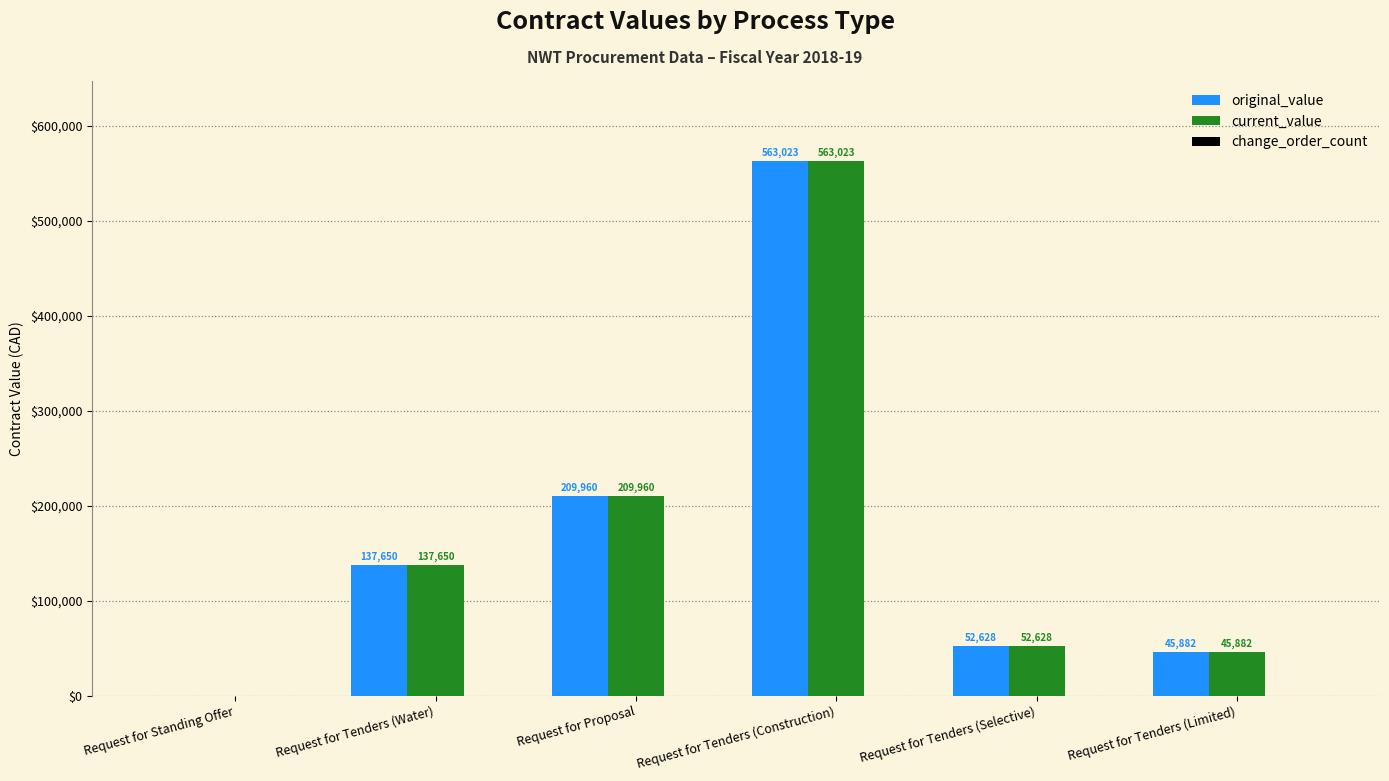

What is the highest value of the current_value series?

563023.0